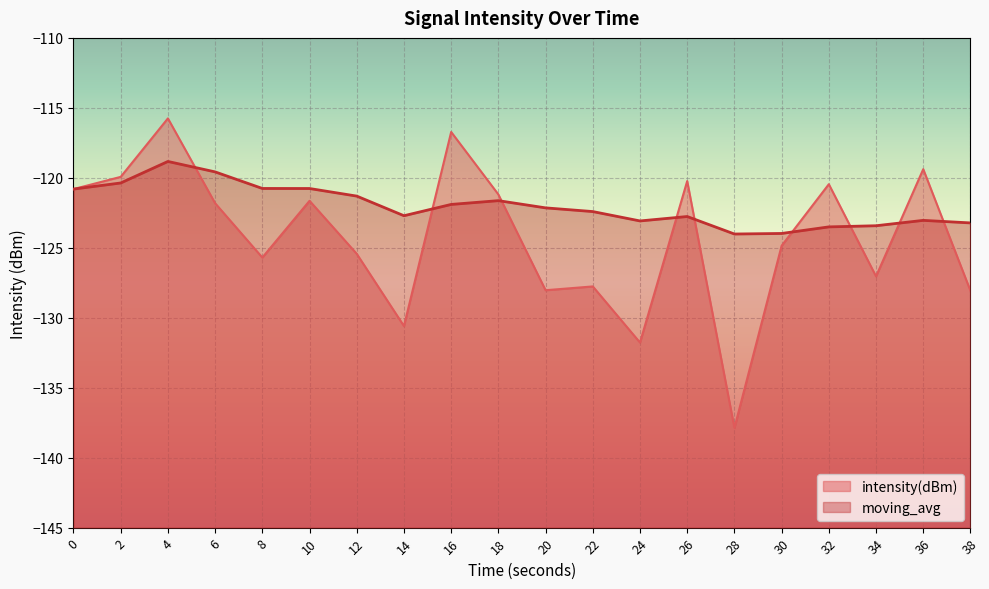

At which category is the sum across all series the highest?

4